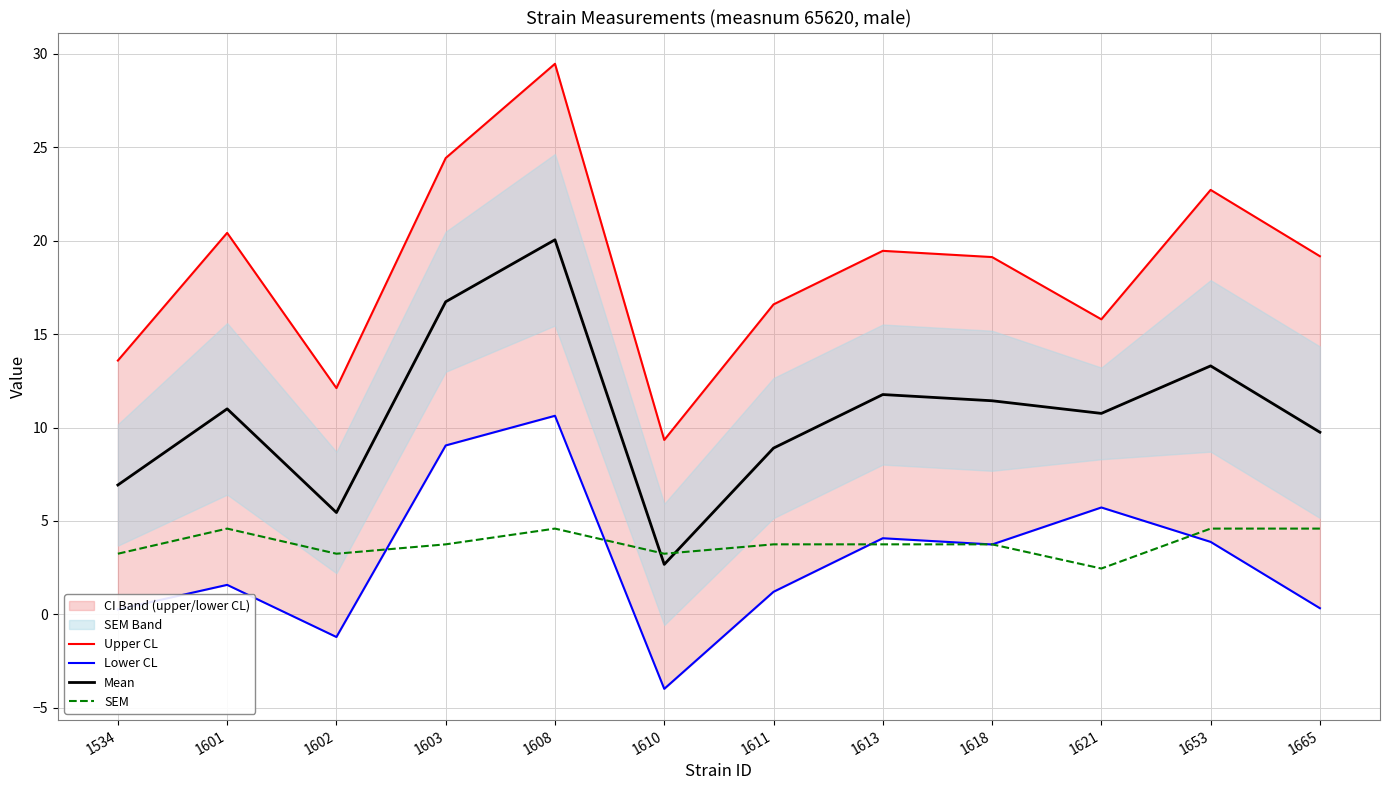

Rank the series by their maximum value, from lowest to highest.

SEM, Lower CL, Mean, Upper CL